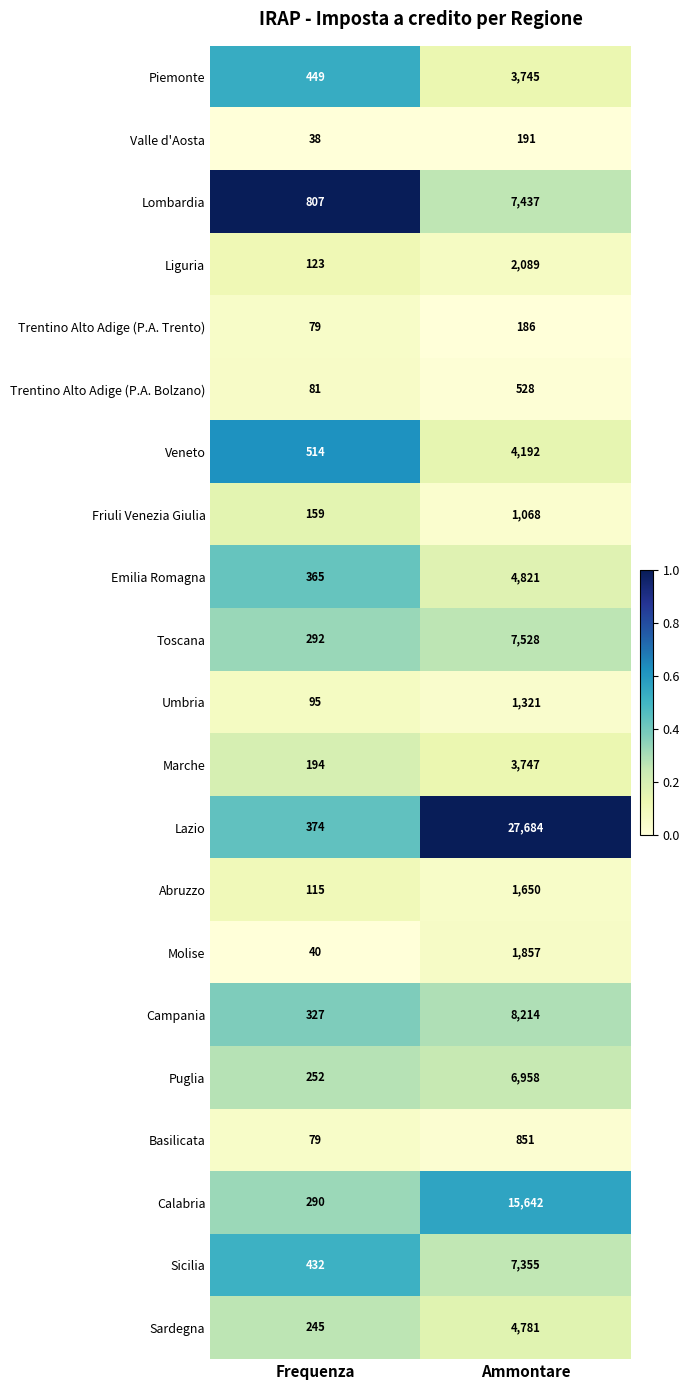

Which series has the largest total across all categories?

Lazio